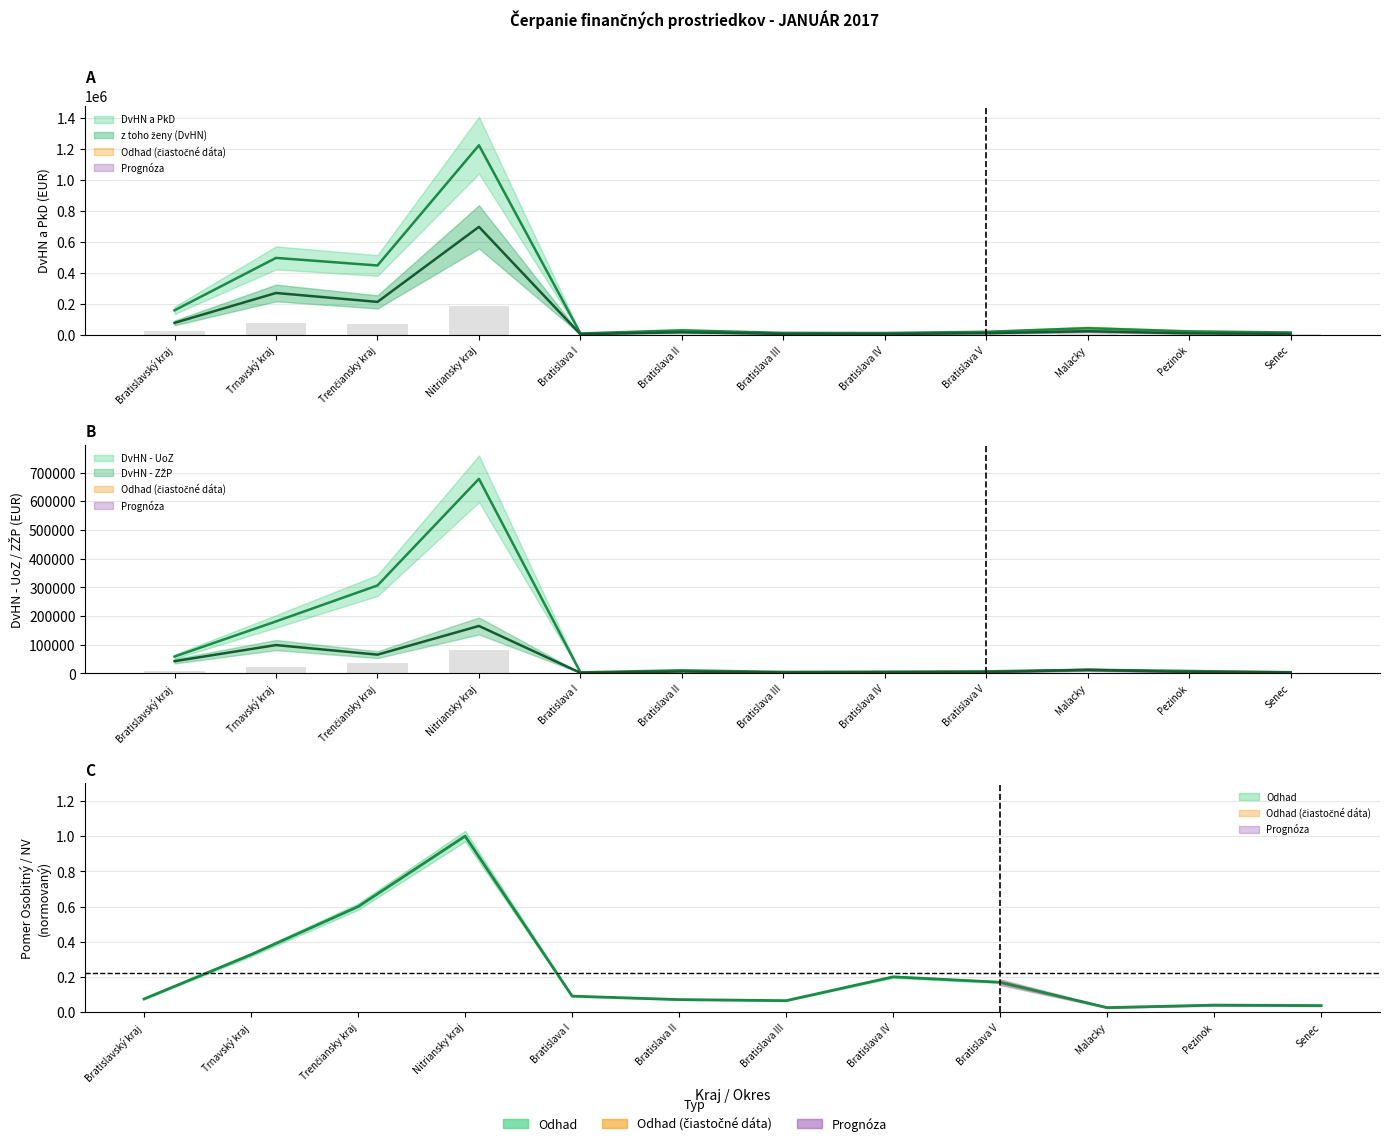

What position from the right is Trnavský kraj?

11